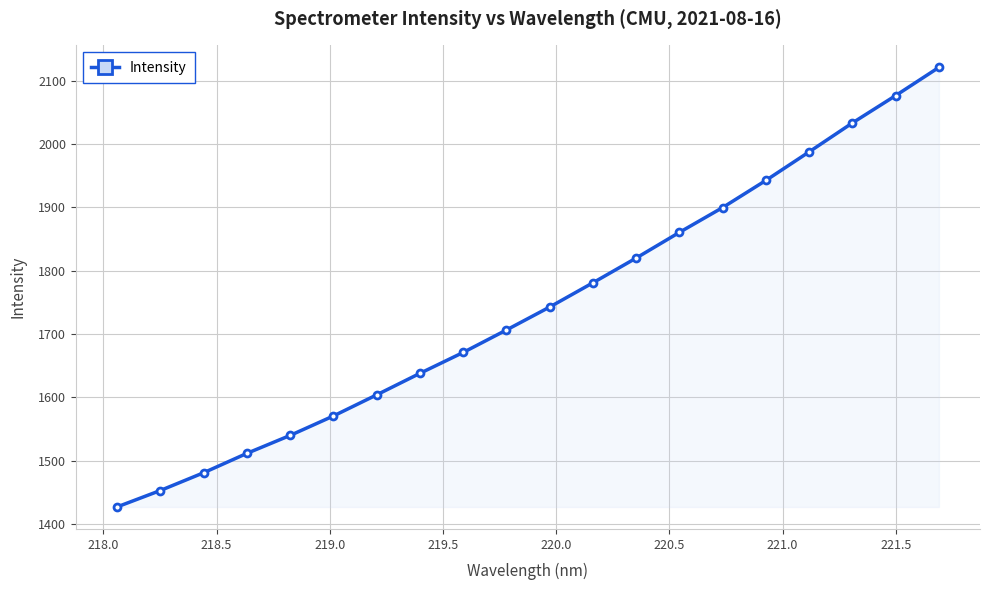

What is the greatest value displayed?

2120.8